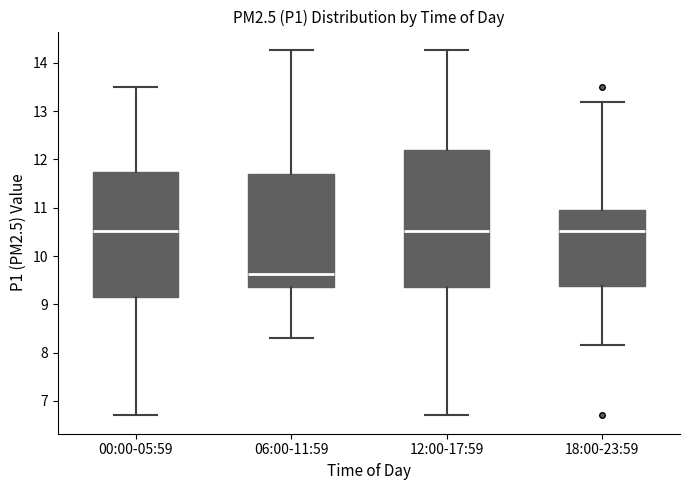

Comparing the boxes themselves (not the whiskers), which one is the tallest?

12:00-17:59